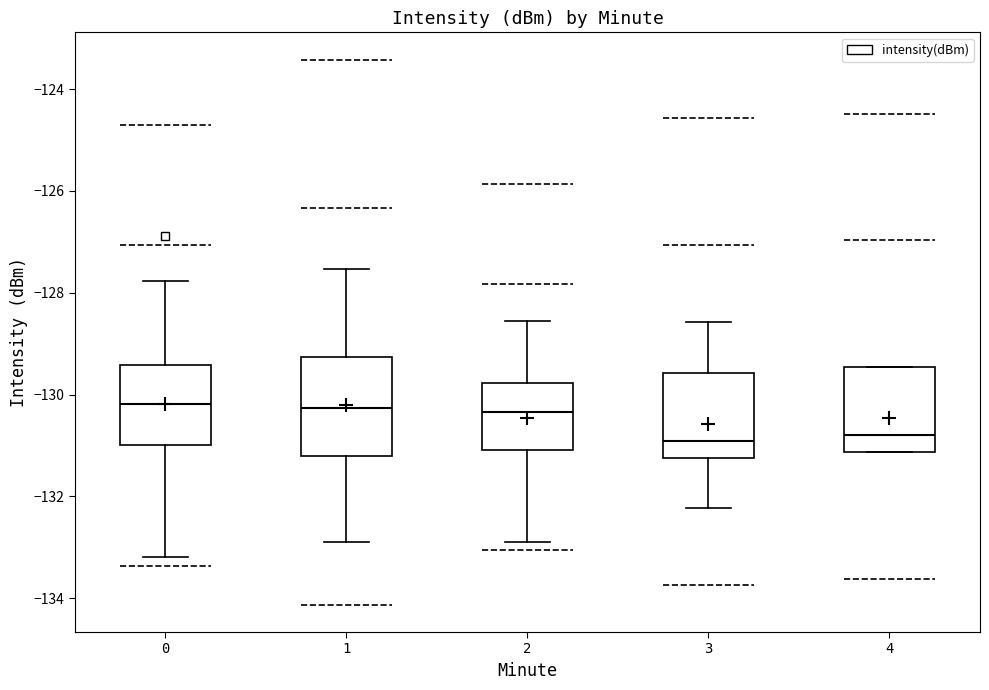

Where is the upper edge of the box at x = 1 on the y-axis? The values are not printed on the chart, so give them approximately, as read against the axis.

-129.2